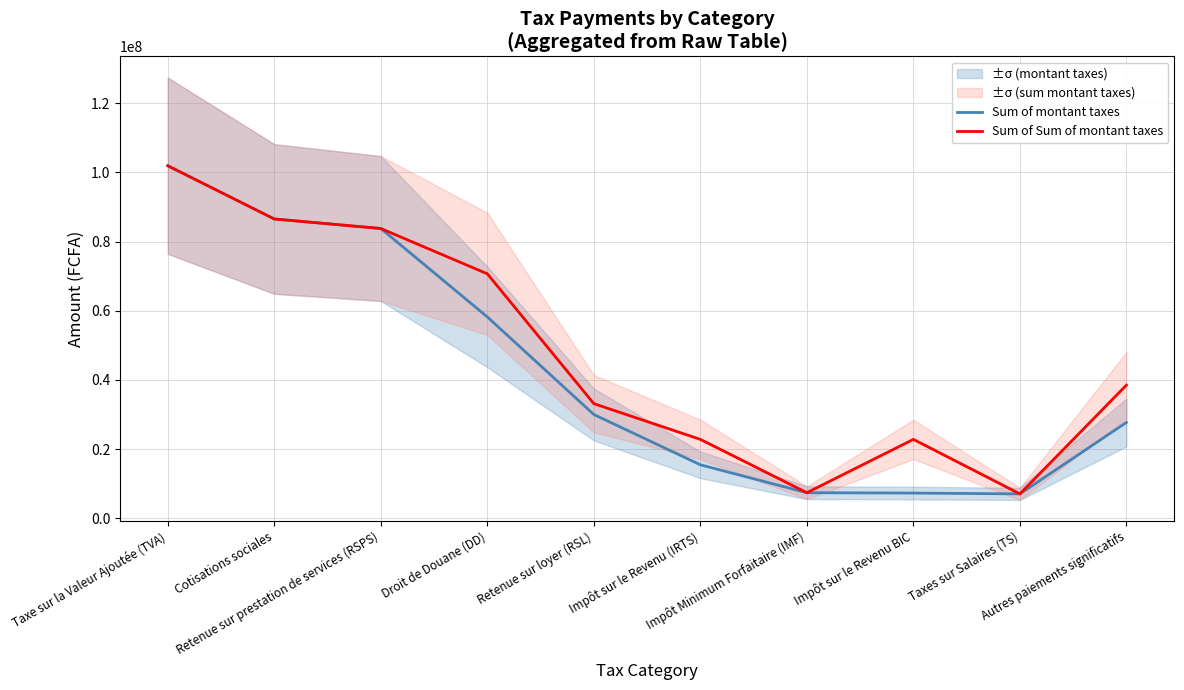

What is the difference between the highest and lowest values at Impôt sur le Revenu BIC?

15519708